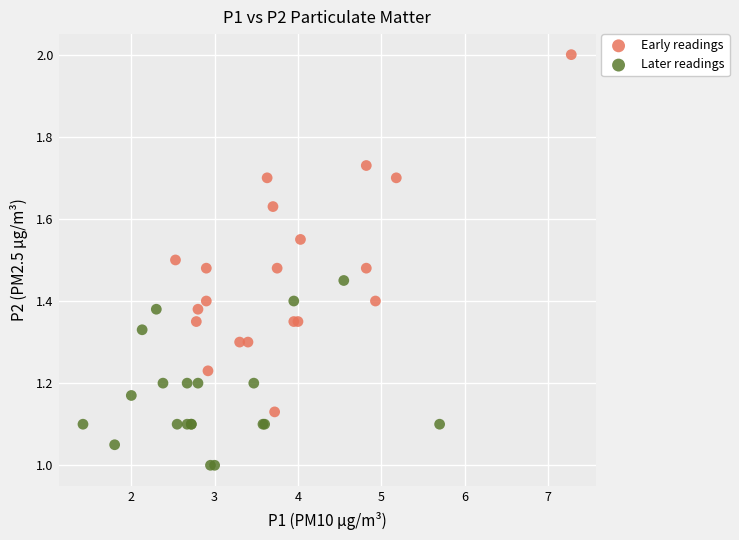

Which series has the widest spread of Y values?

Early readings